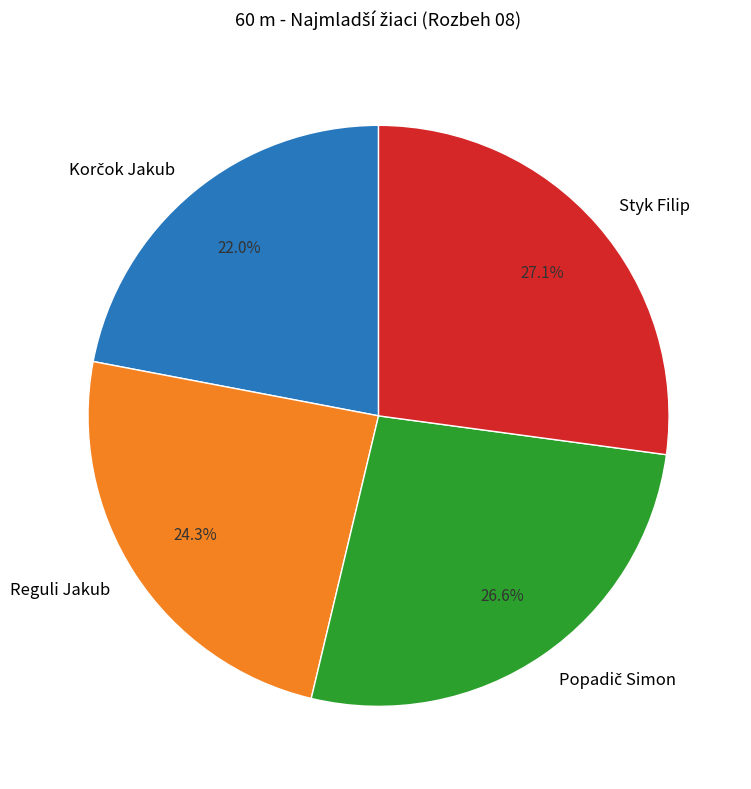

How much of the chart is everything except Styk Filip?

72.9%